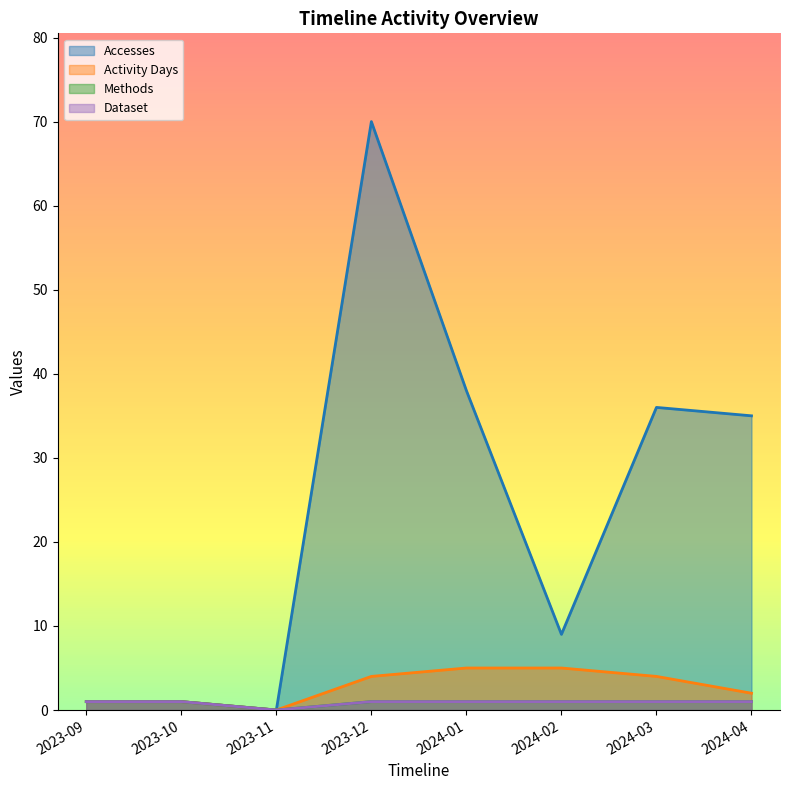

Between 2023-10 and 2024-03, which series saw the biggest shift?

Accesses